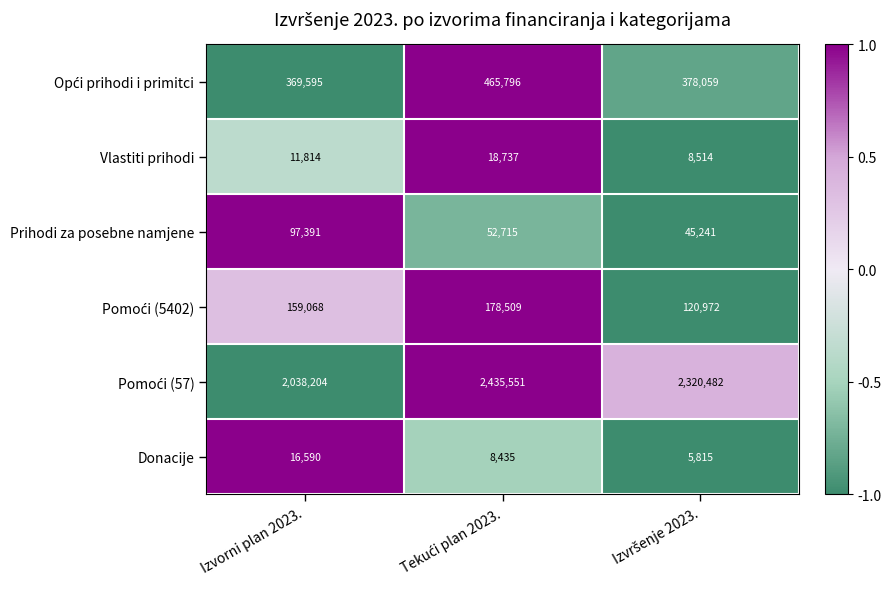

What is the greatest value displayed?

2435551